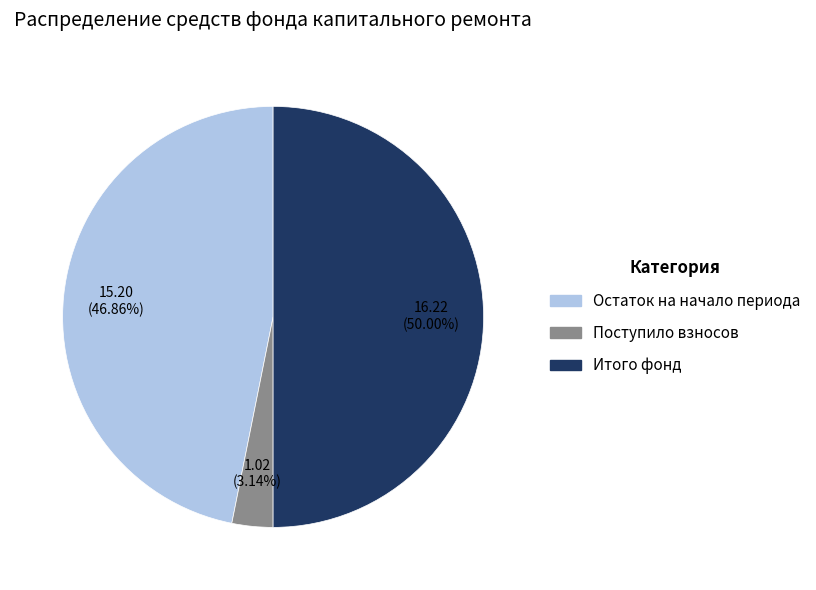

Is Остаток на начало периода the majority of the pie?

No